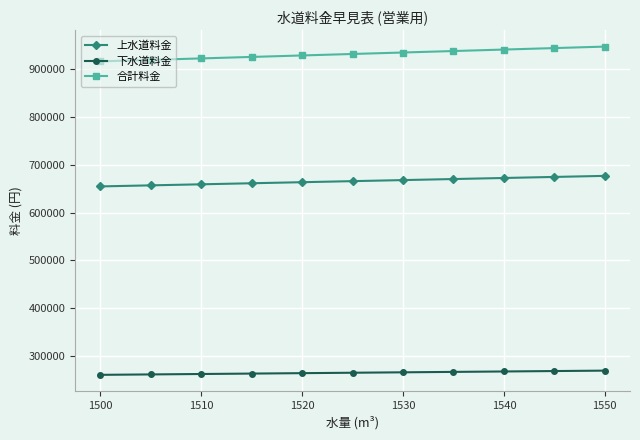

Count the 上水道料金 values in the range 659010 to 672210.

7